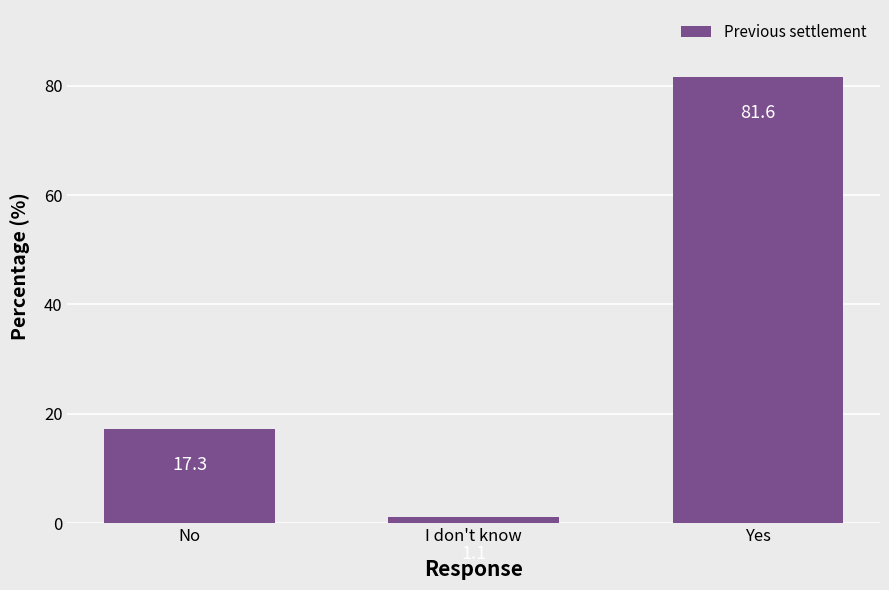

List the labels in order of value, smallest first.

I don't know, No, Yes